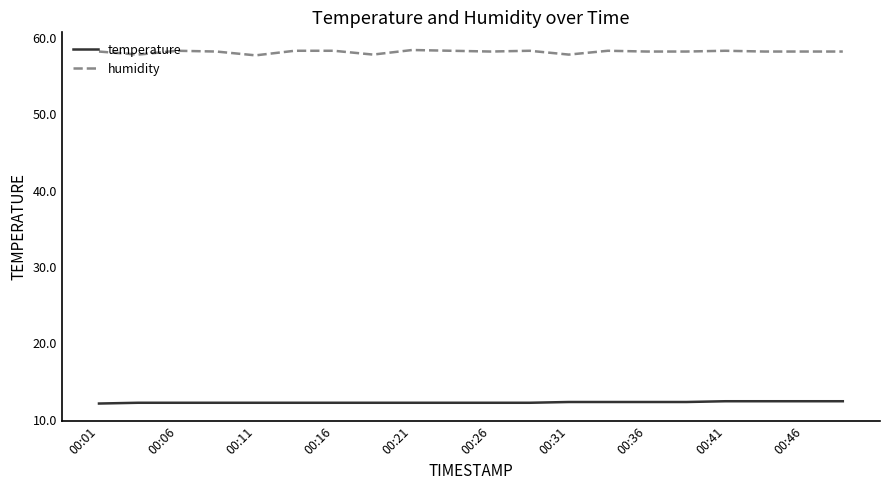

Rank the series by their maximum value, from lowest to highest.

temperature, humidity